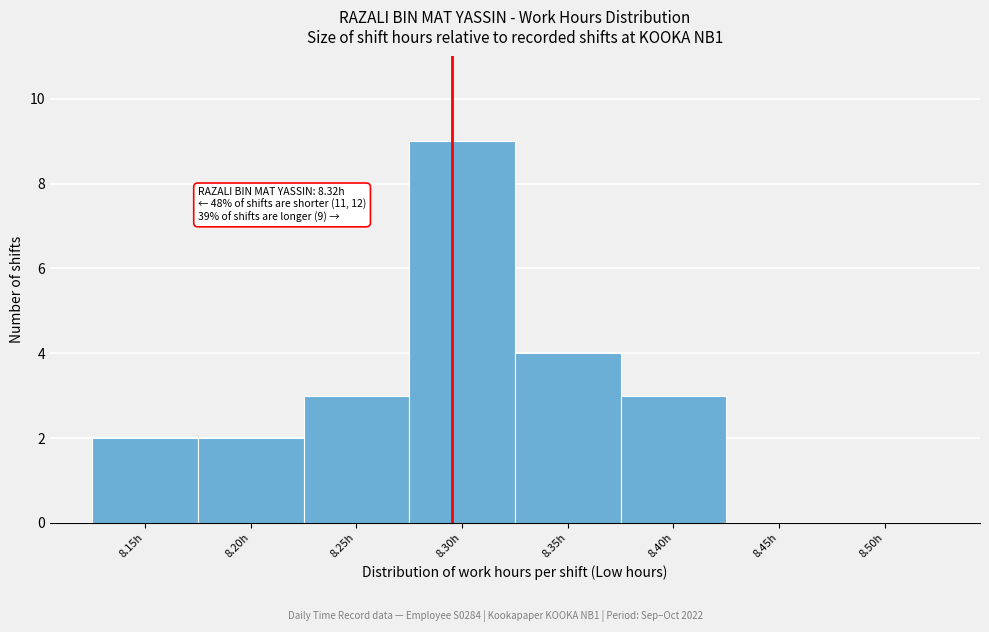

Reading right to left, list all the values displayed in this chart.

8.50h=0	8.45h=0	8.40h=3	8.35h=4	8.30h=9	8.25h=3	8.20h=2	8.15h=2